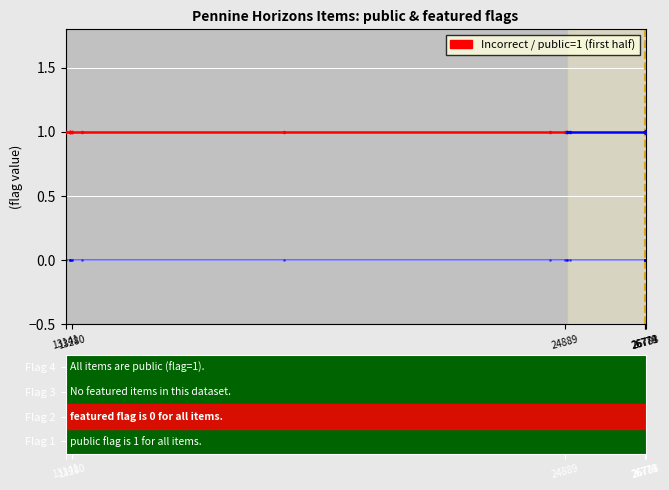

Between 26778 and 18279, which is larger?

26778